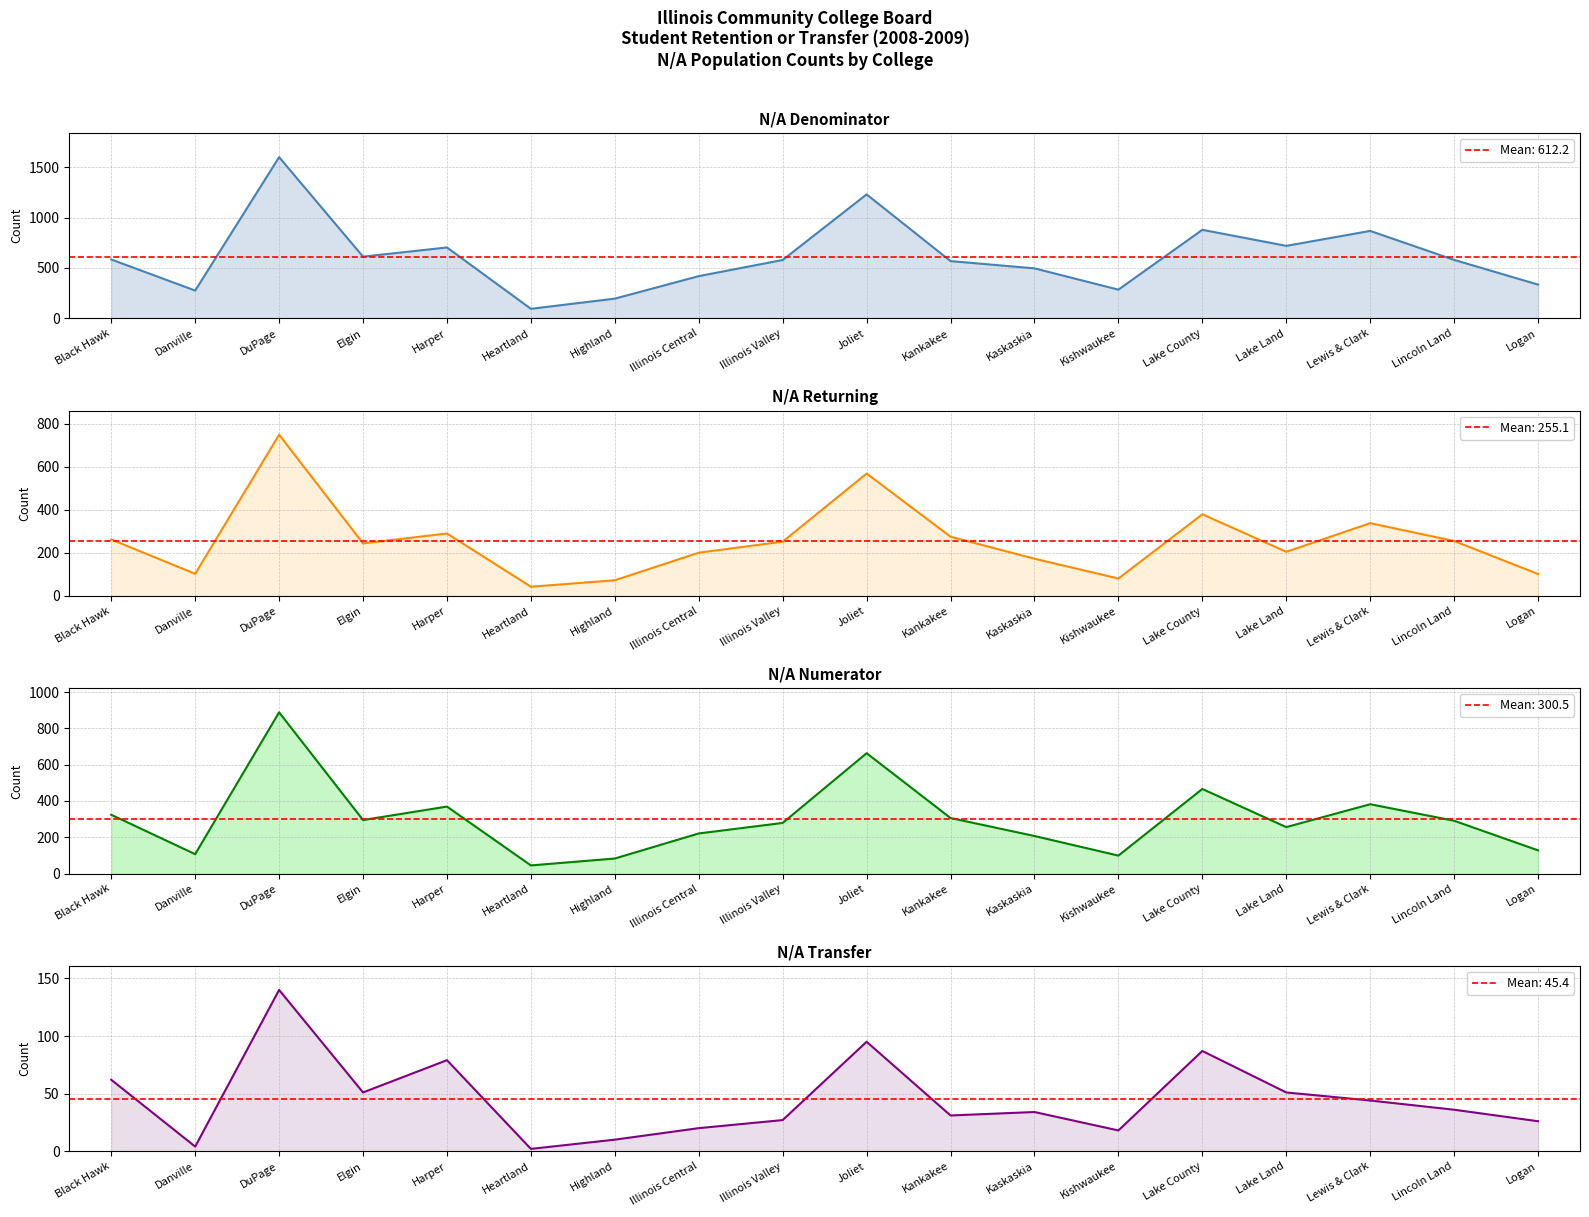

Which series has the largest range (max minus min)?

N/A Denominator